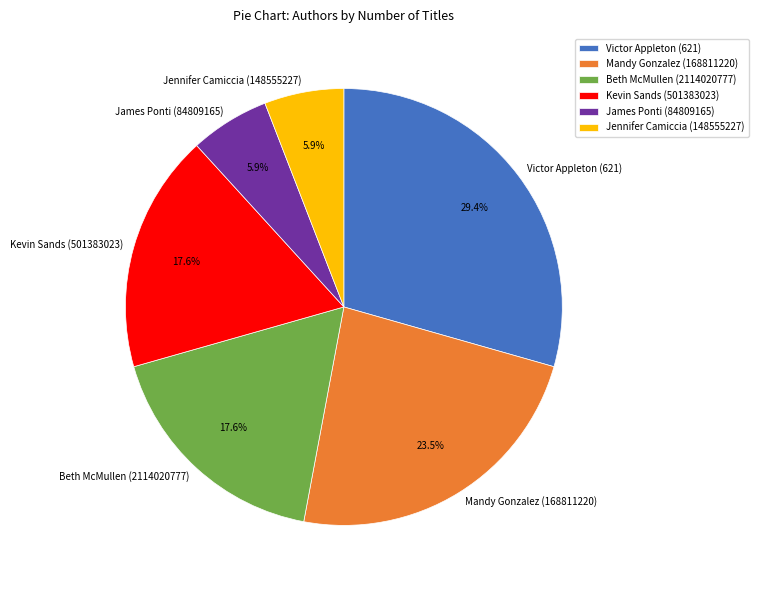

Combined, do Beth McMullen (2114020777) and James Ponti (84809165) account for over 50%?

No